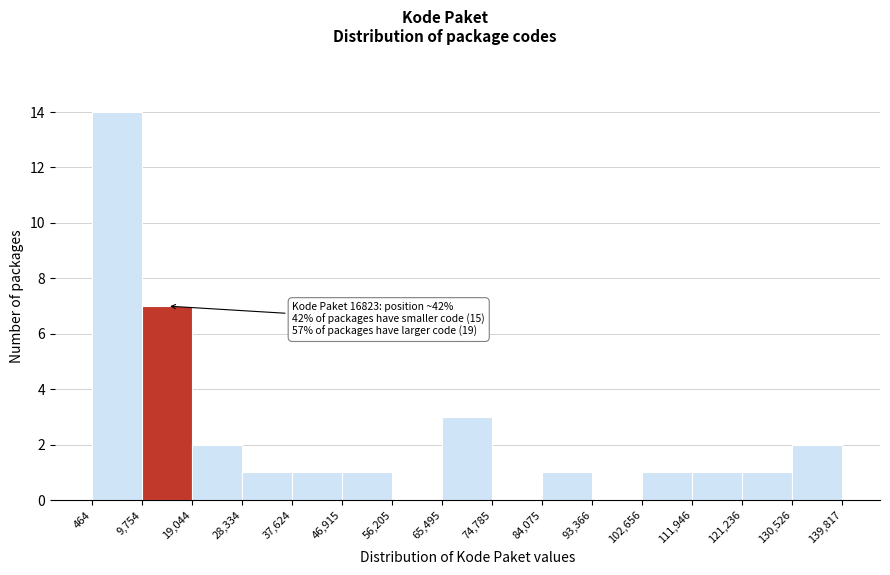

Which range on the x-axis has the tallest bar?

464 to 9,754